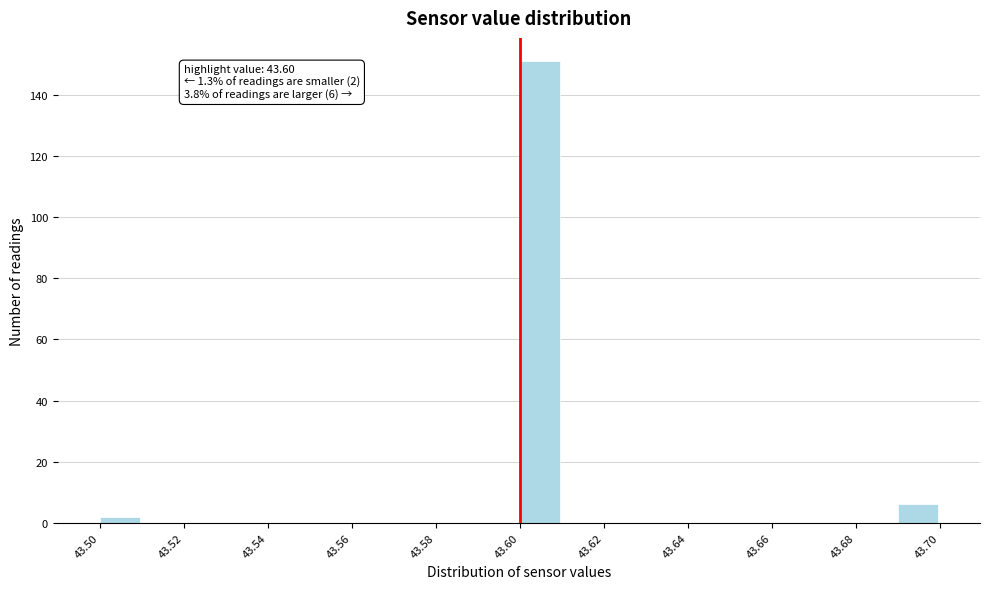

Over which range of the x-axis is the bar tallest?

43.60 to 43.61